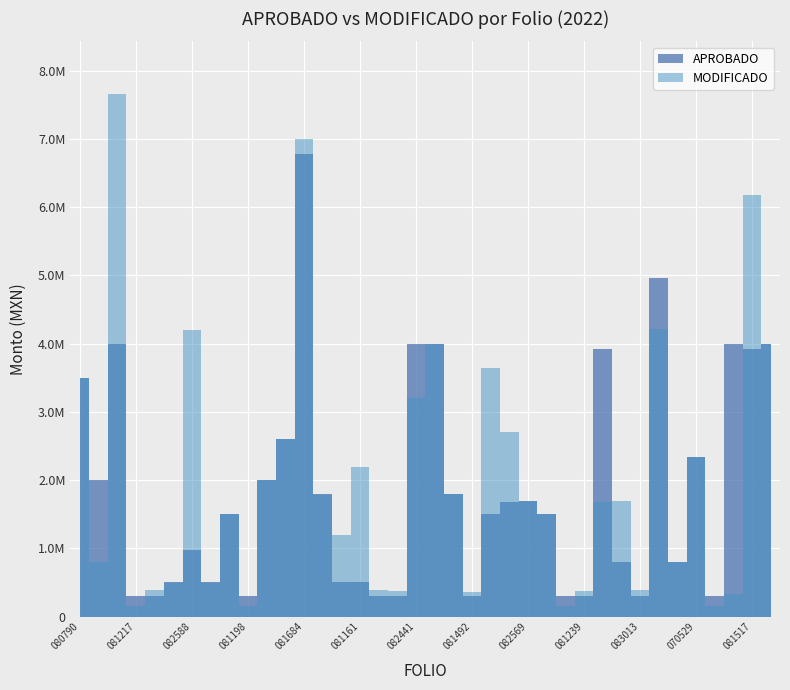

In APROBADO, how many points are higher than both neighbors (excluding endpoints)?

9